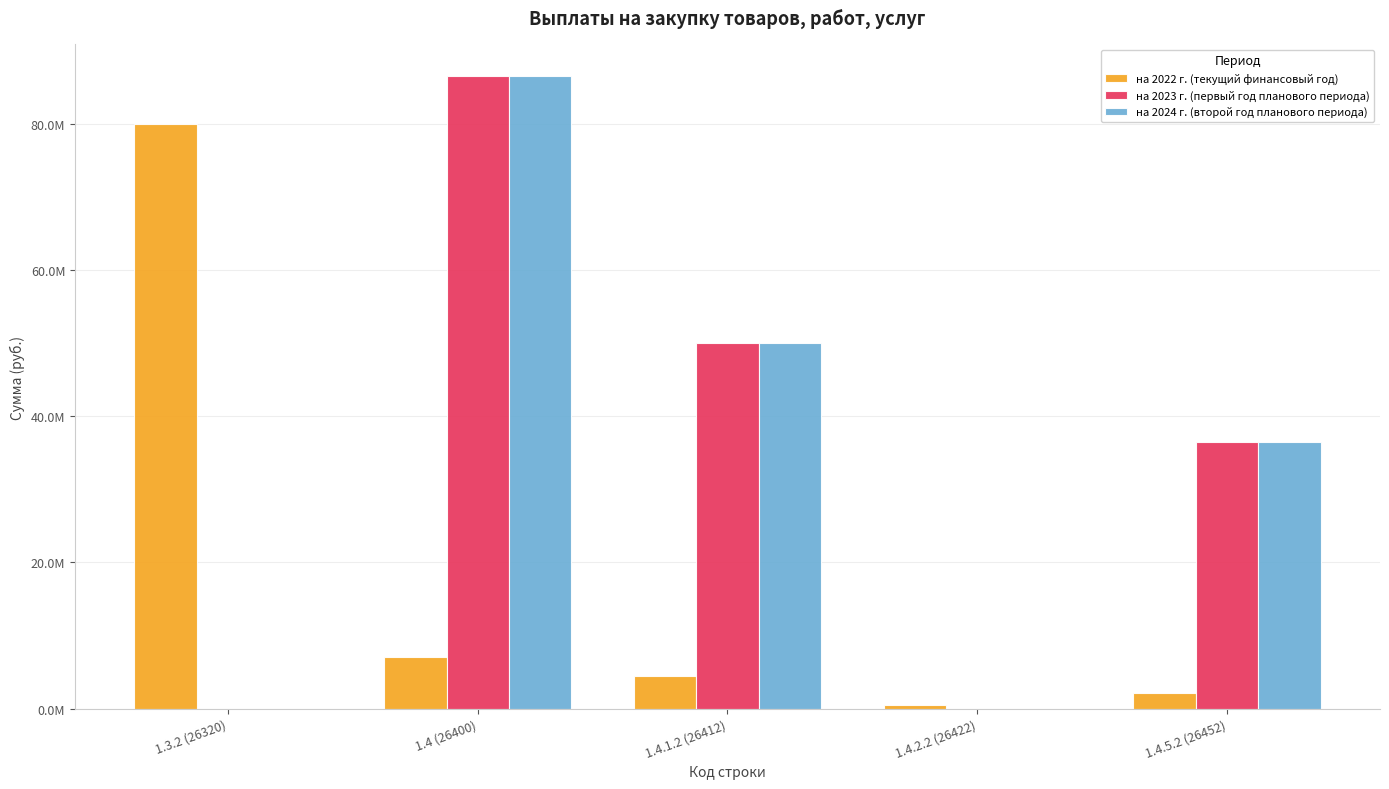

Where is на 2023 г. (первый год планового периода) nearest to the value 43252219?

1.4.5.2 (26452)